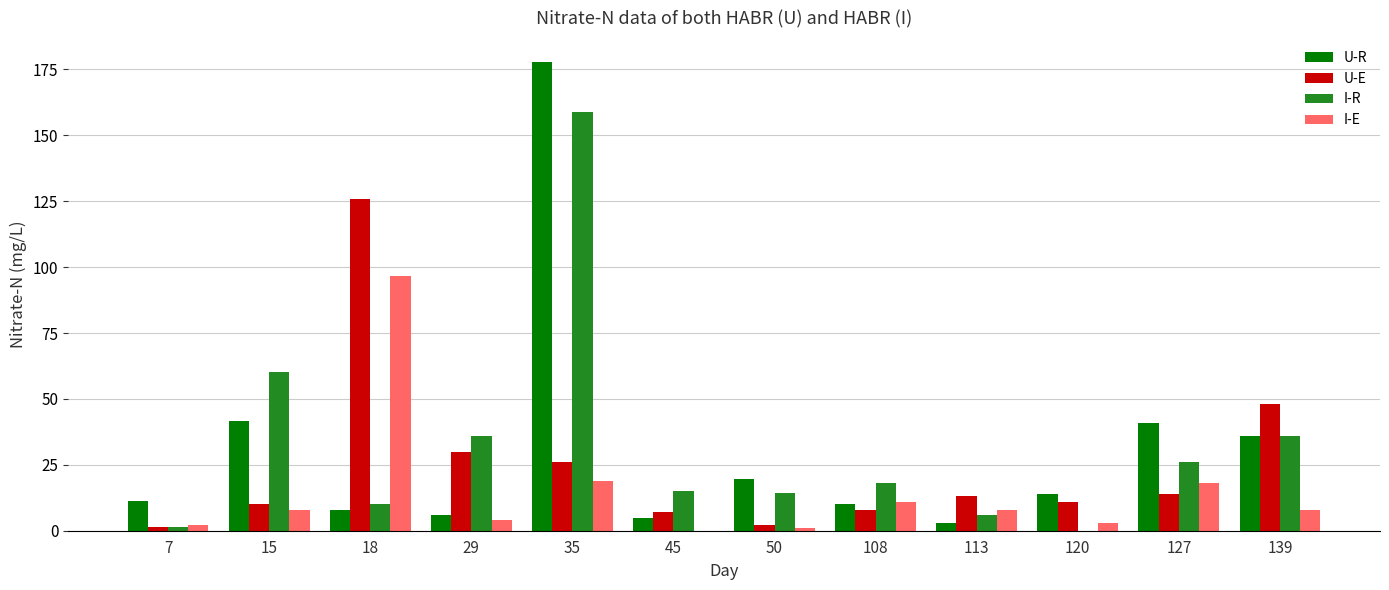

Which category has the highest value in the U-E series?

18